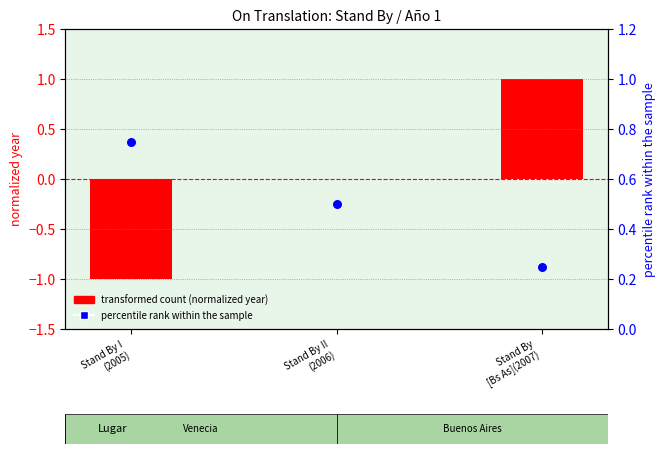

Which series contains the lowest Y value?

transformed count (normalized year)